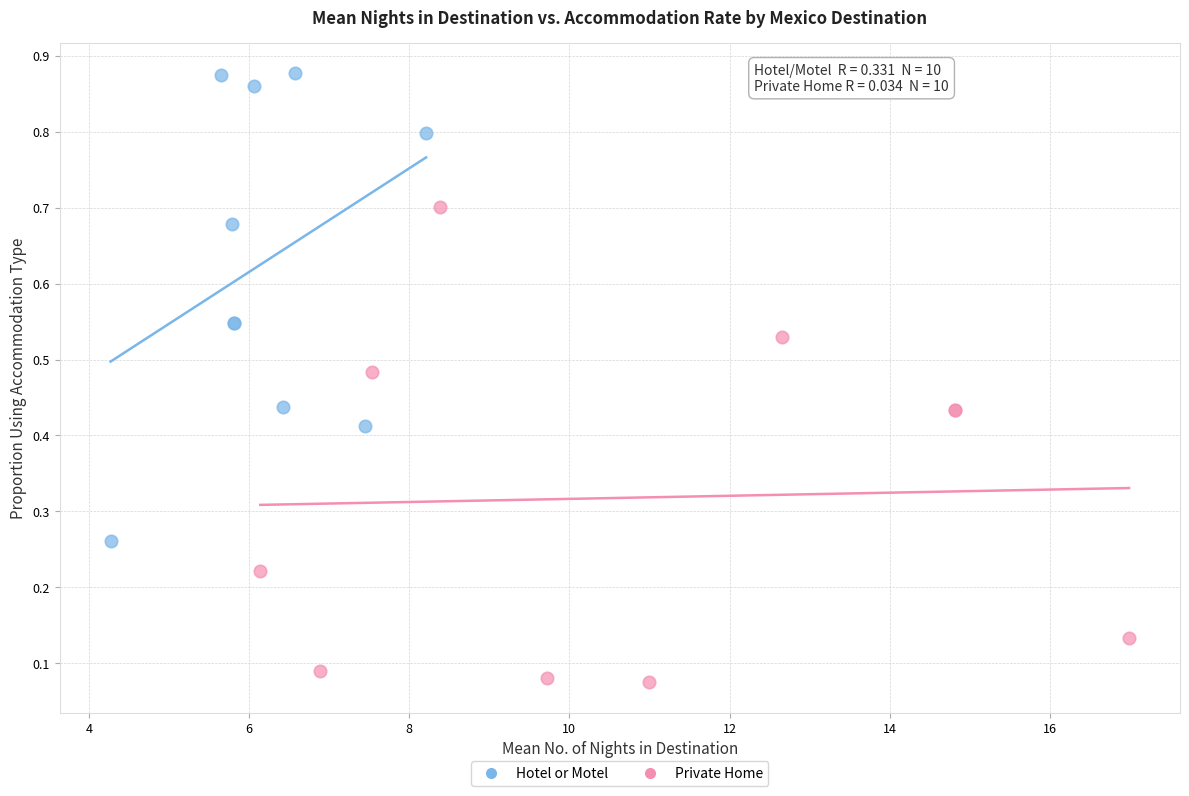

Which series contains the highest Y value?

Hotel or Motel